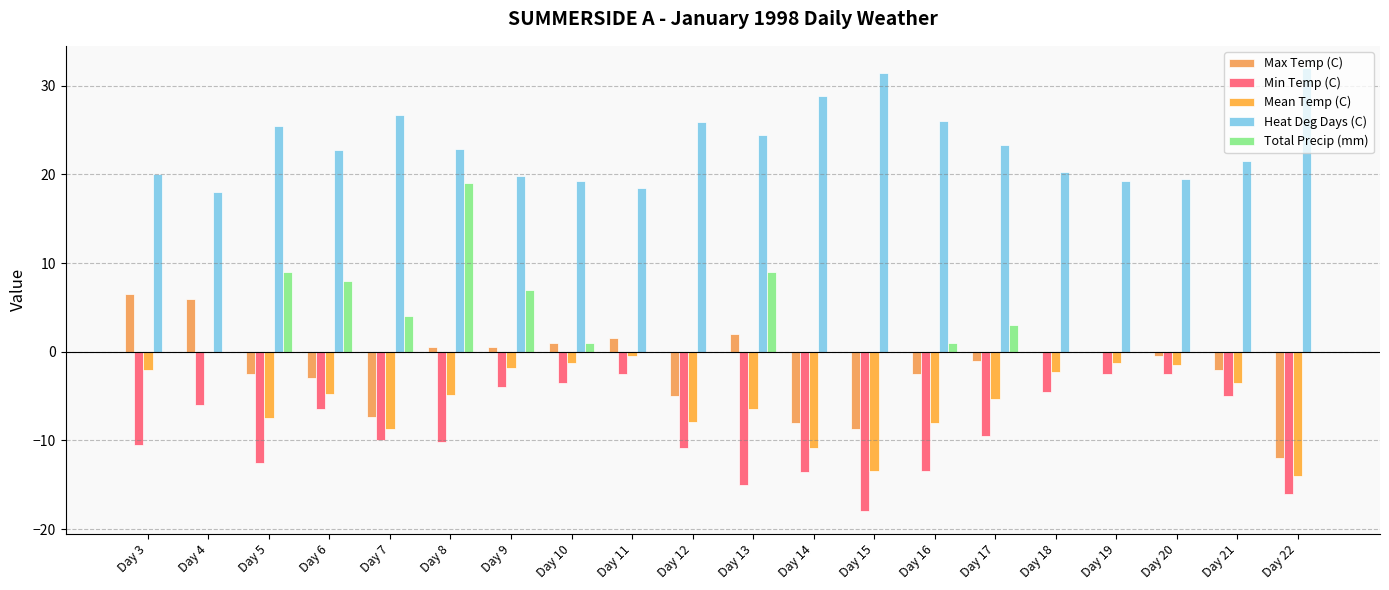

What is the difference between the maximum and minimum values in the Heat Deg Days (C) series?

14.0